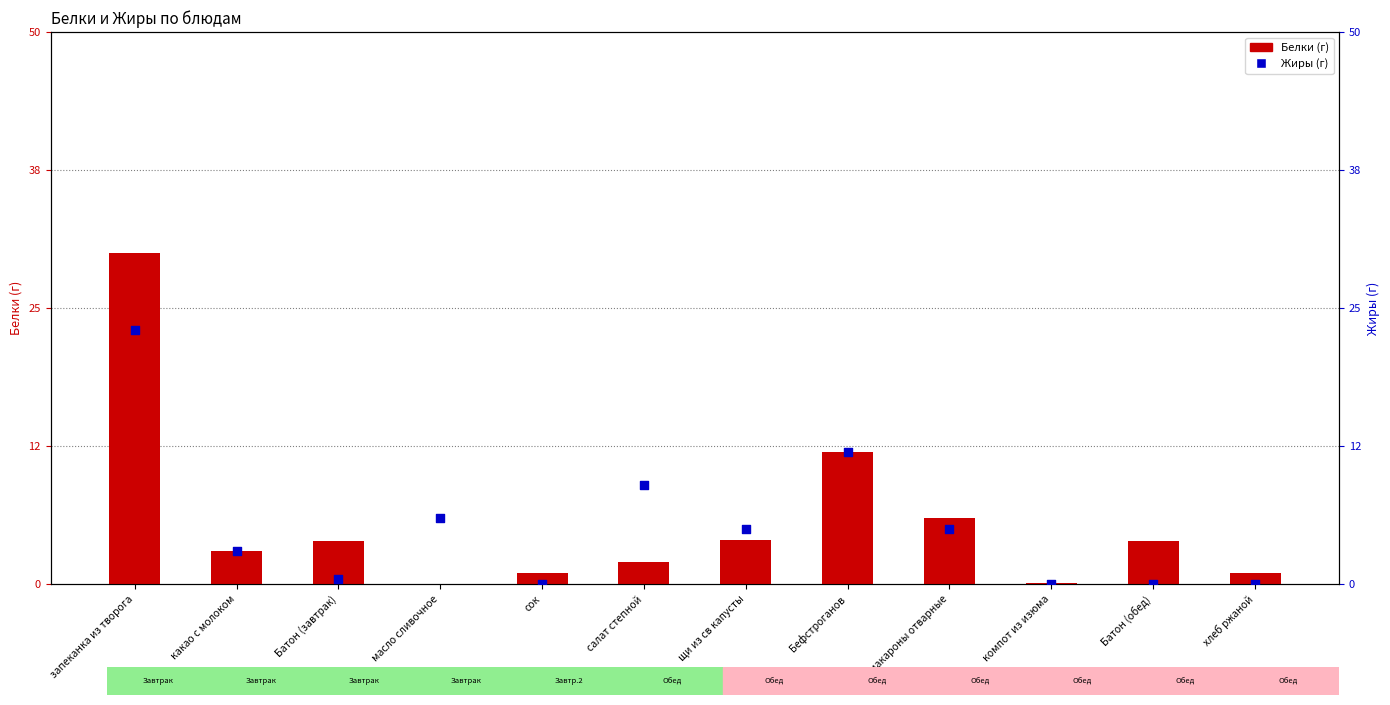

Which series reaches the maximum Y coordinate?

Белки